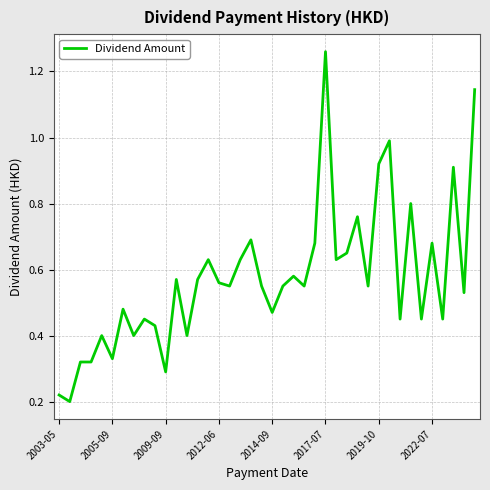

How many interior local valleys (lower than both neighbors) does the data have?

14